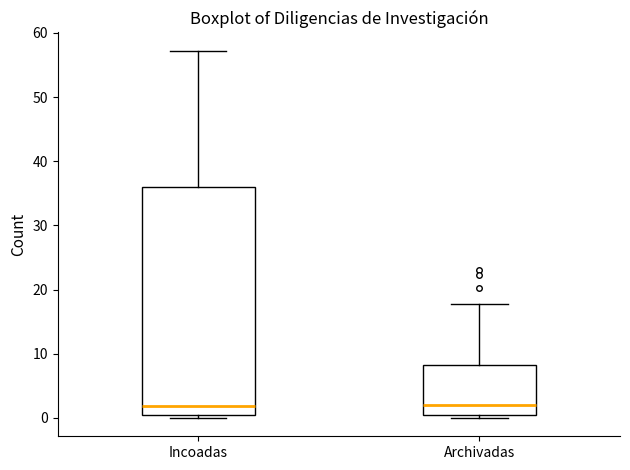

Reading left to right, read every box against the y-axis: the position of its median line, the range the box covers, and the ends of its whiskers. The values are not printed on the chart, so give them approximately, as read against the axis.

Incoadas: median 2, box 0 to 36, whiskers 0 (just below the box's lower edge) to 57
Archivadas: median 2, box 0 to 8, whiskers 0 (just below the box's lower edge) to 18